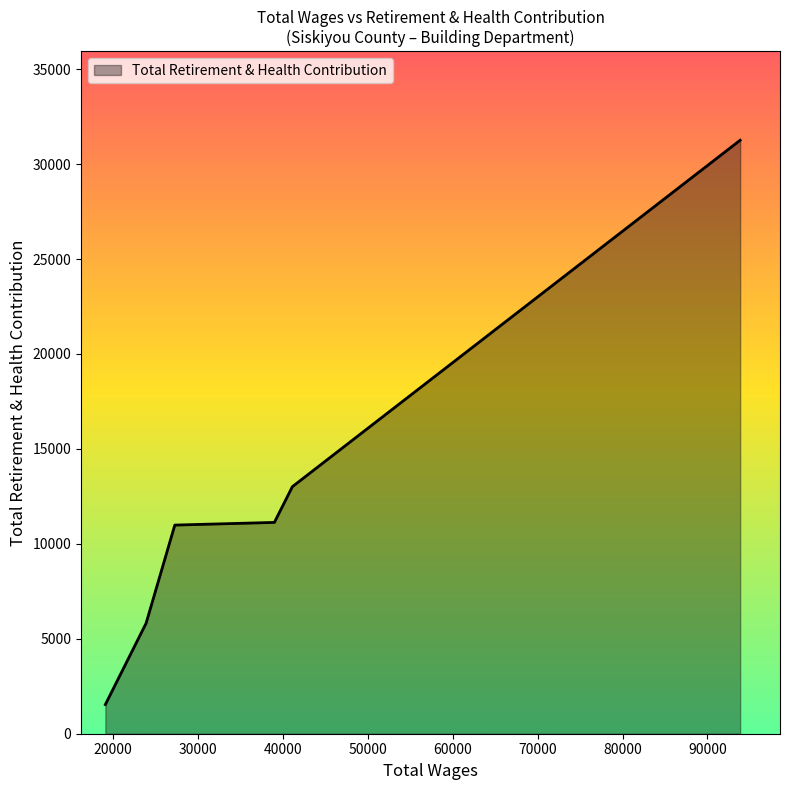

Count the number of categories in the chart.

6